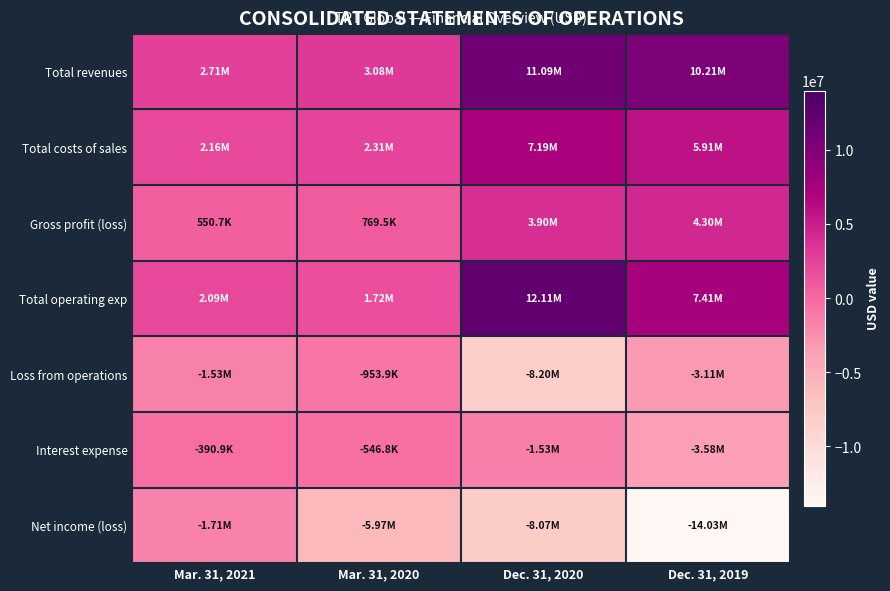

At which category is the sum across all series the highest?

Dec. 31, 2020